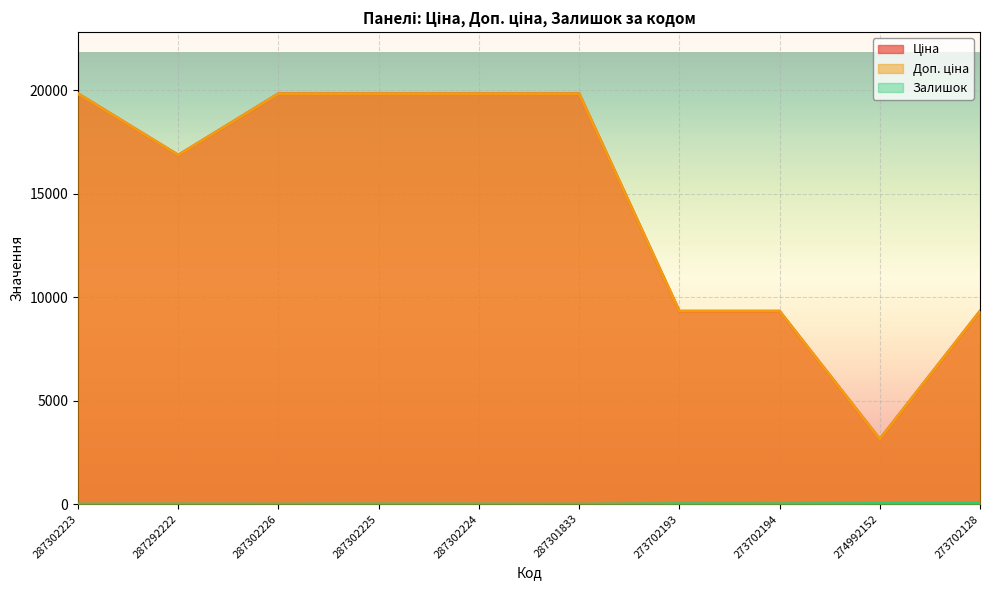

Read the Залишок value at 287302226.

1.0